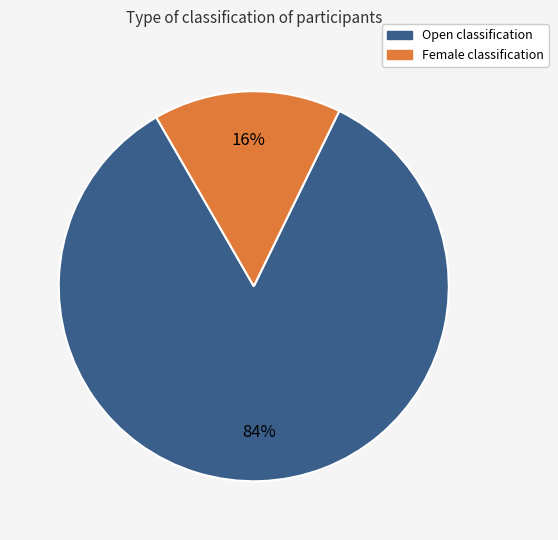

Which category has the smallest portion of the pie?

Female